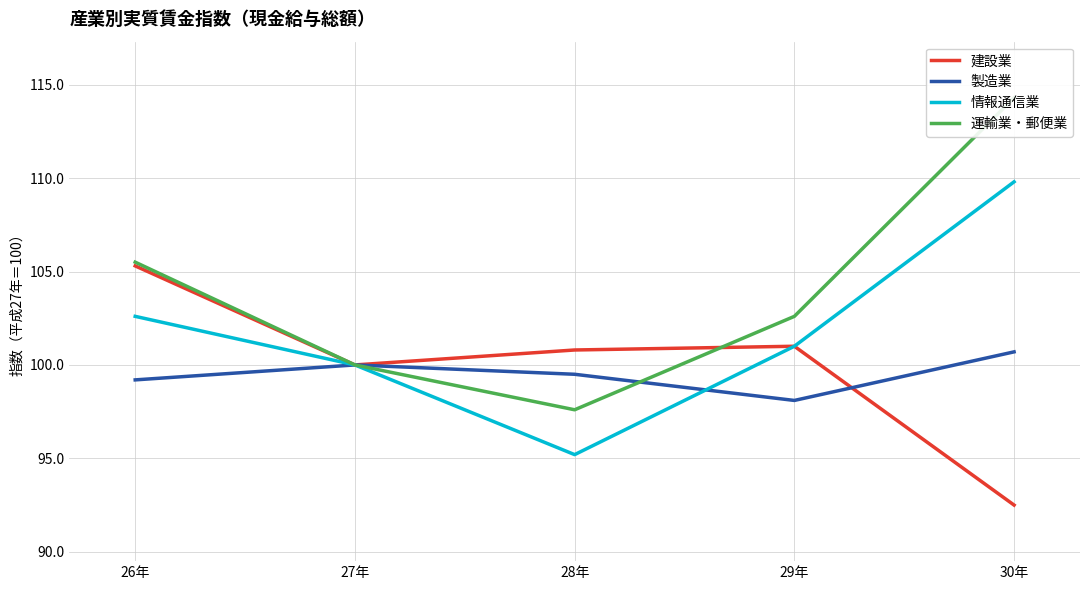

What position from the left is 29年?

4